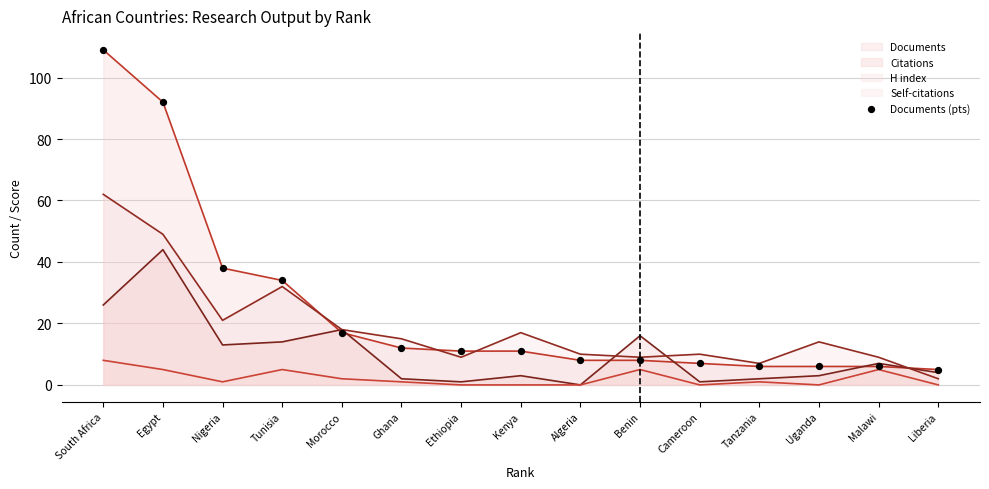

Which series contains the lowest Y value?

Citations (line)